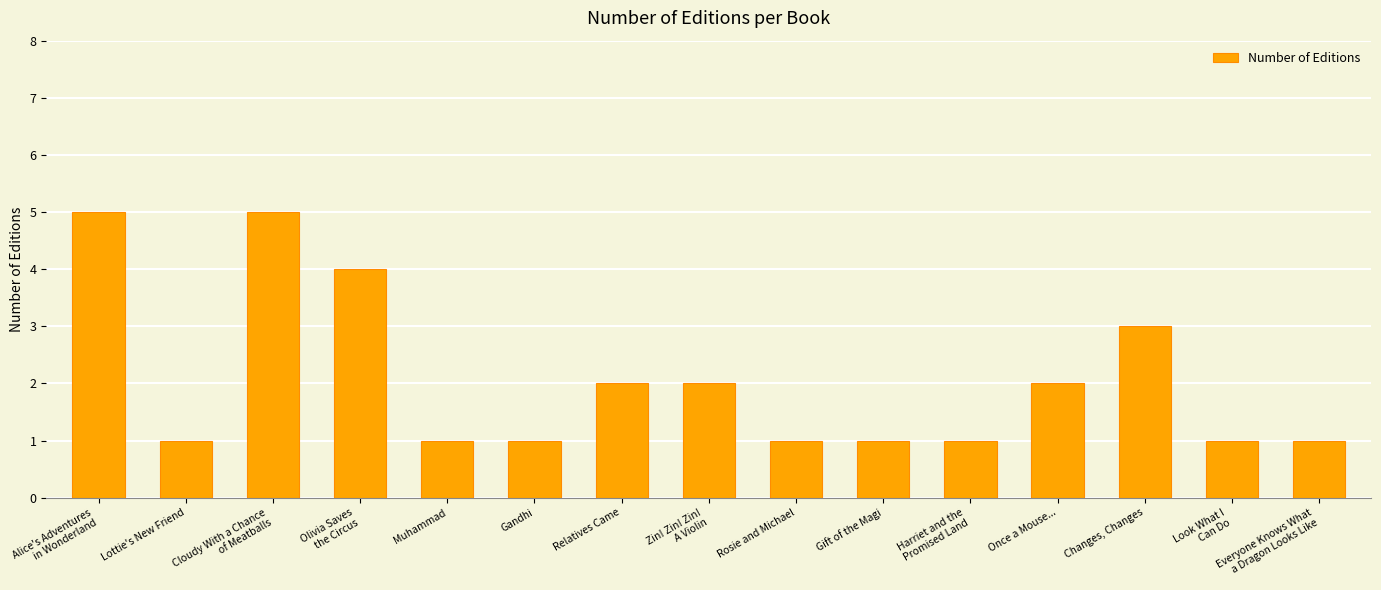

Are the bars grouped side by side (vs. stacked)?

No